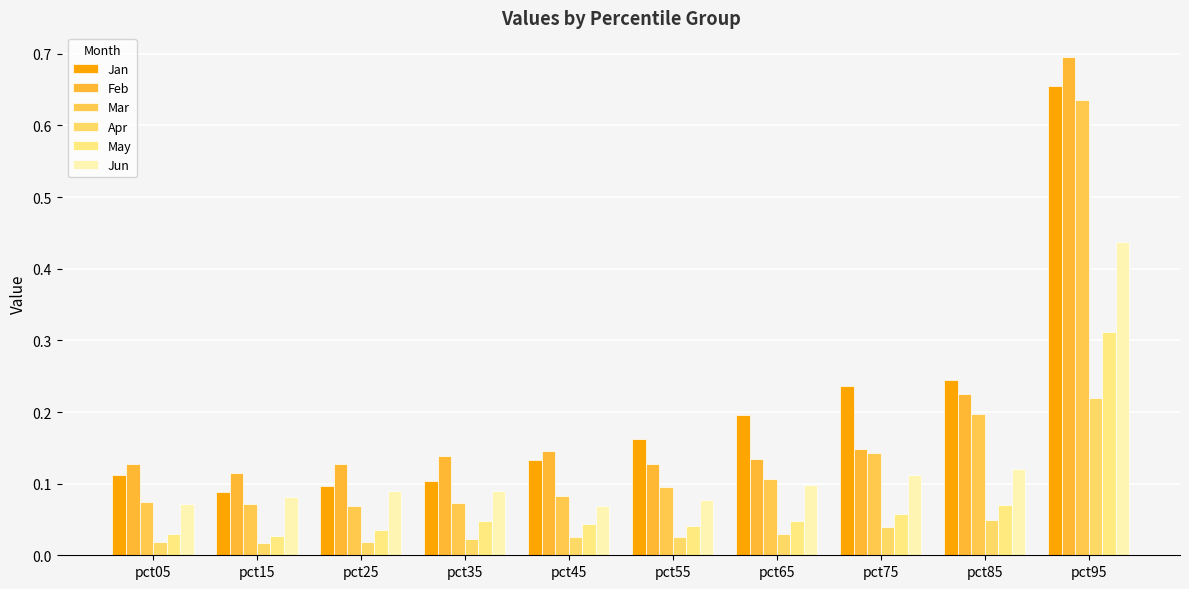

What are all the series names shown in the legend?

Jan, Feb, Mar, Apr, May, Jun